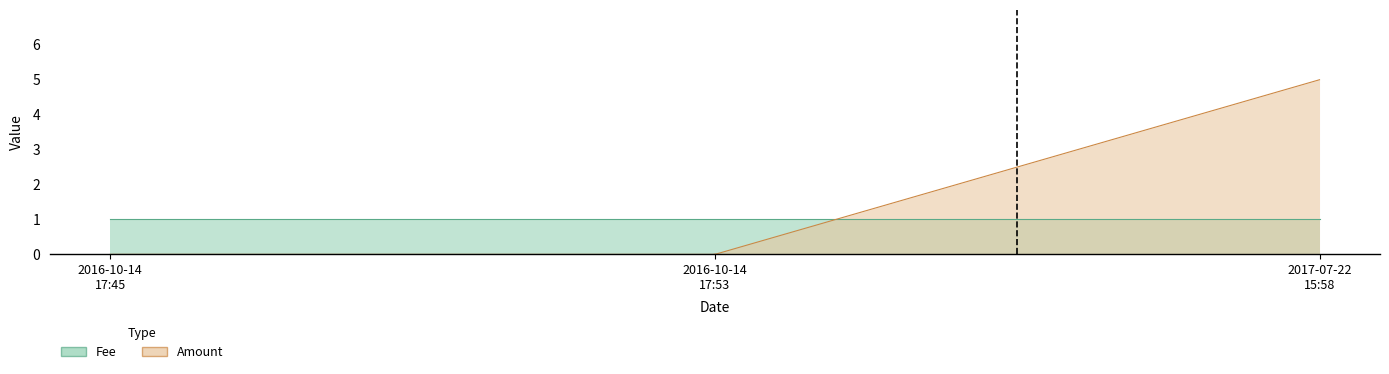

List the series in order of their peak value, lowest first.

Fee, Amount